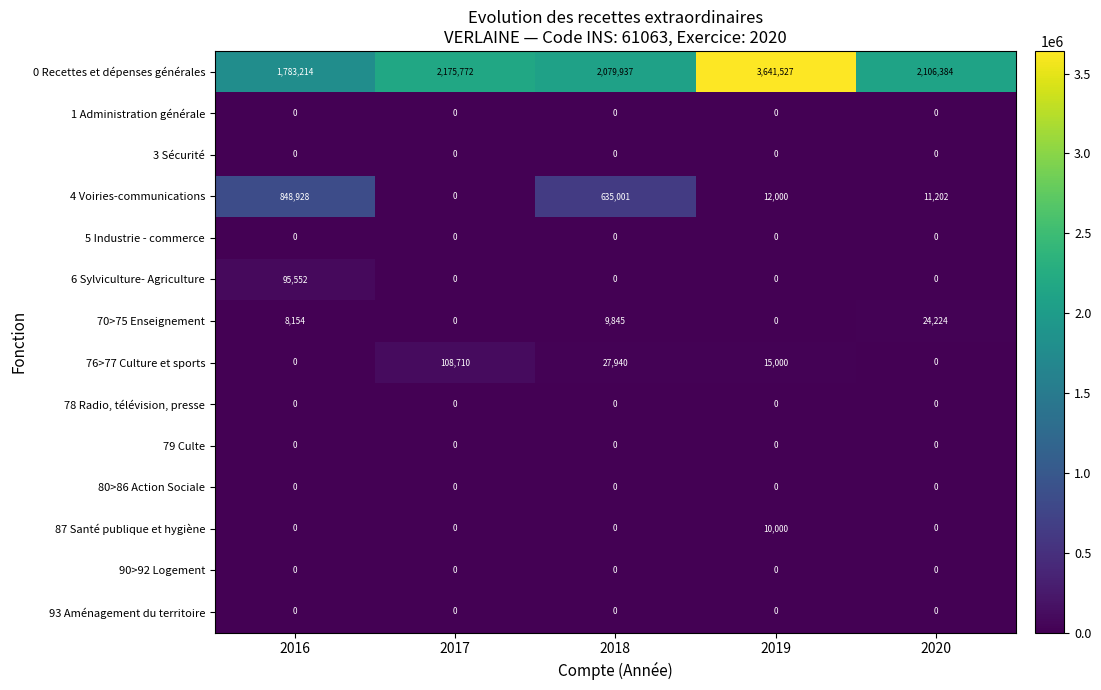

Count the number of categories in the chart.

5